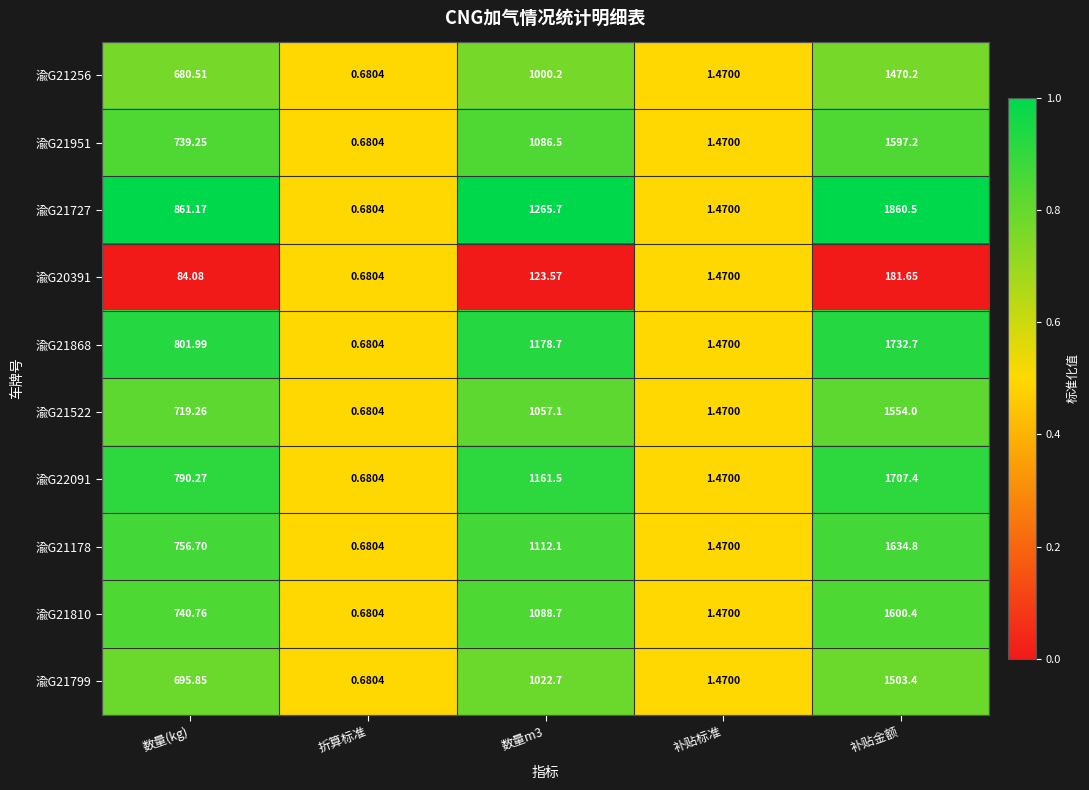

At how many categories does at least one series exceed 0?

5